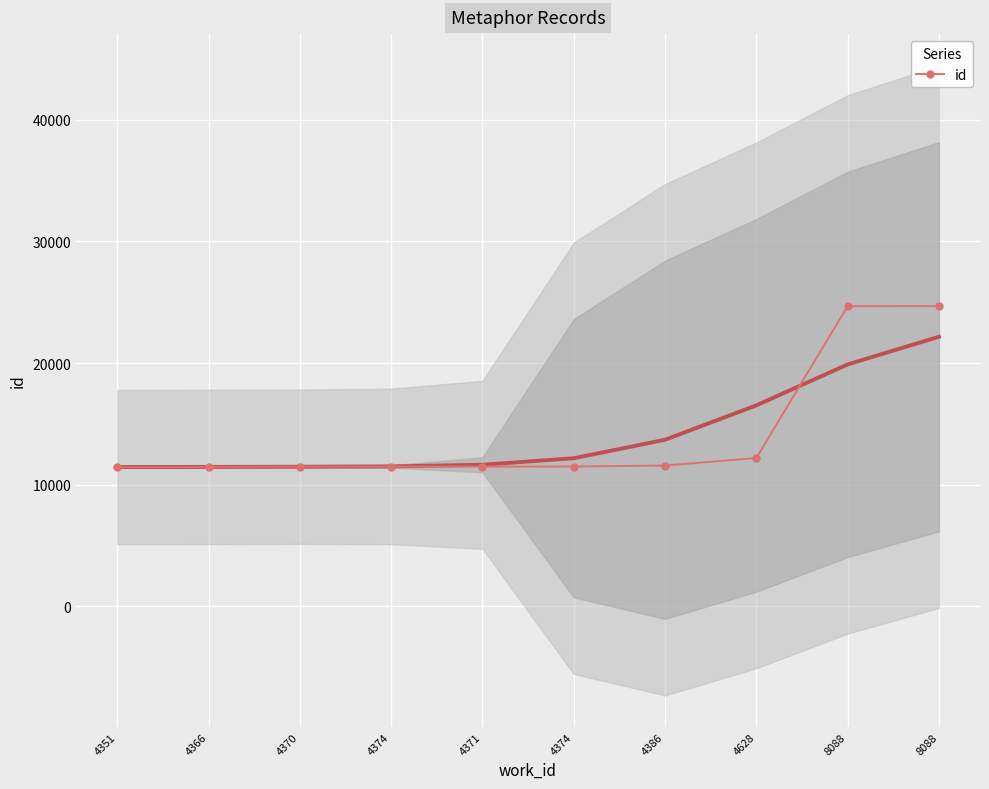

How many lines are shown in the chart?

1